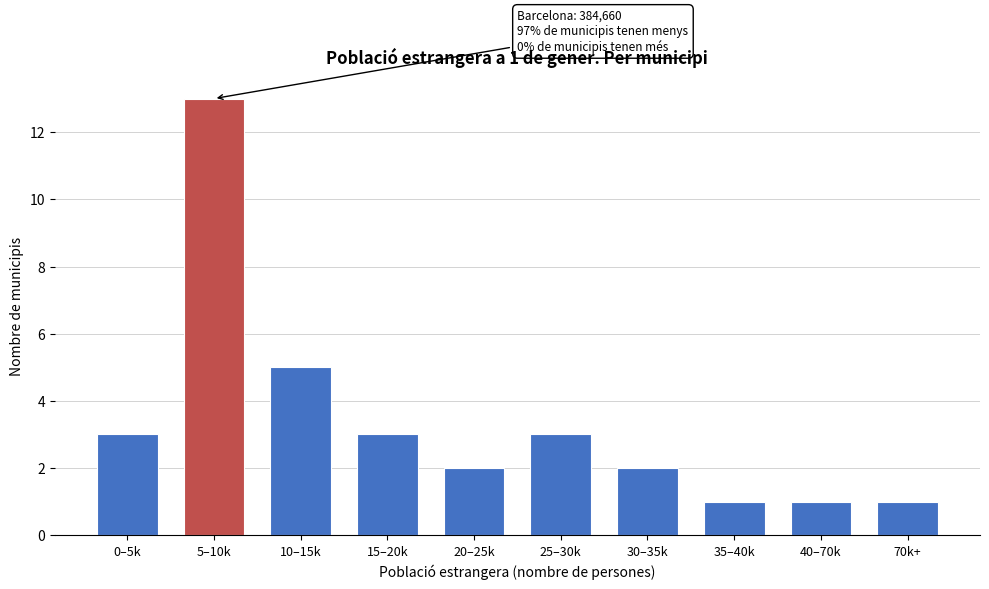

Reading right to left, transcribe all the data shown in this chart.

70k+=1	40–70k=1	35–40k=1	30–35k=2	25–30k=3	20–25k=2	15–20k=3	10–15k=5	5–10k=13	0–5k=3